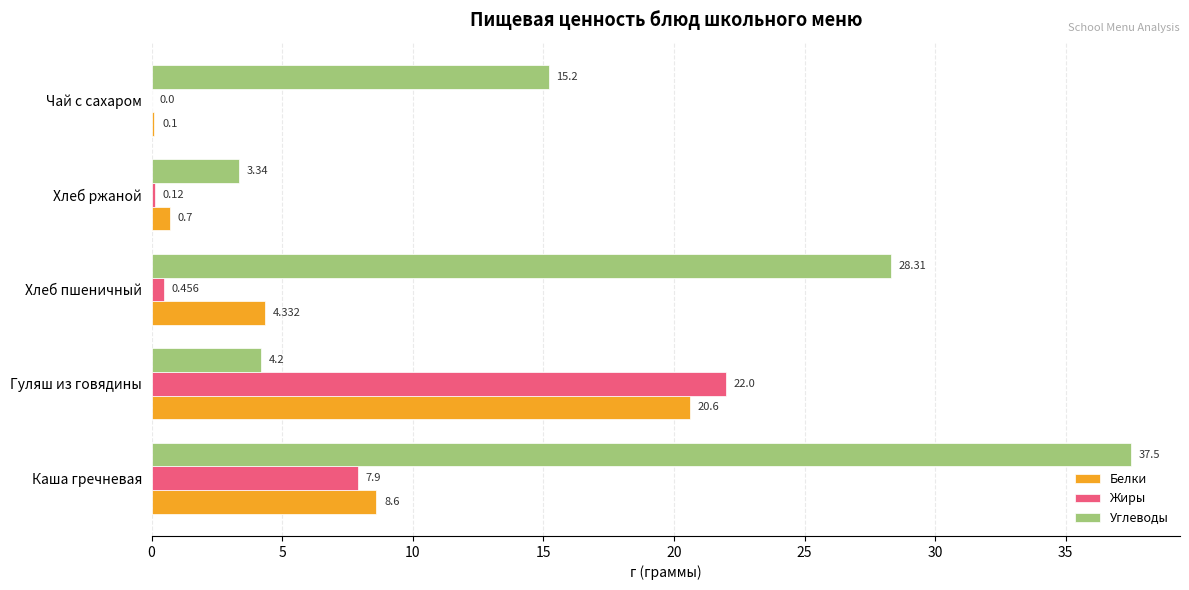

At which label is Белки closest to 10?

Каша гречневая